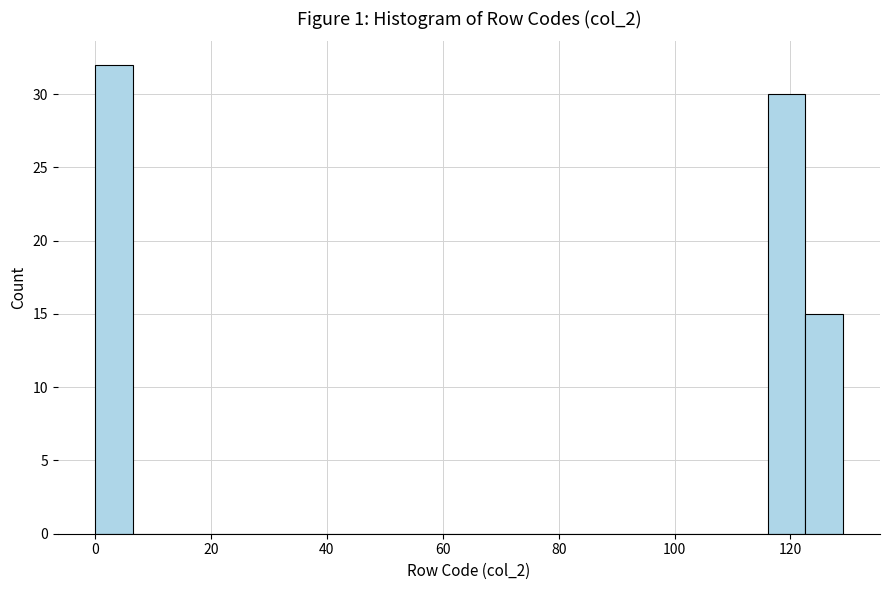

Read against the x-axis, roughly where is the centre of the tallest bar?

4